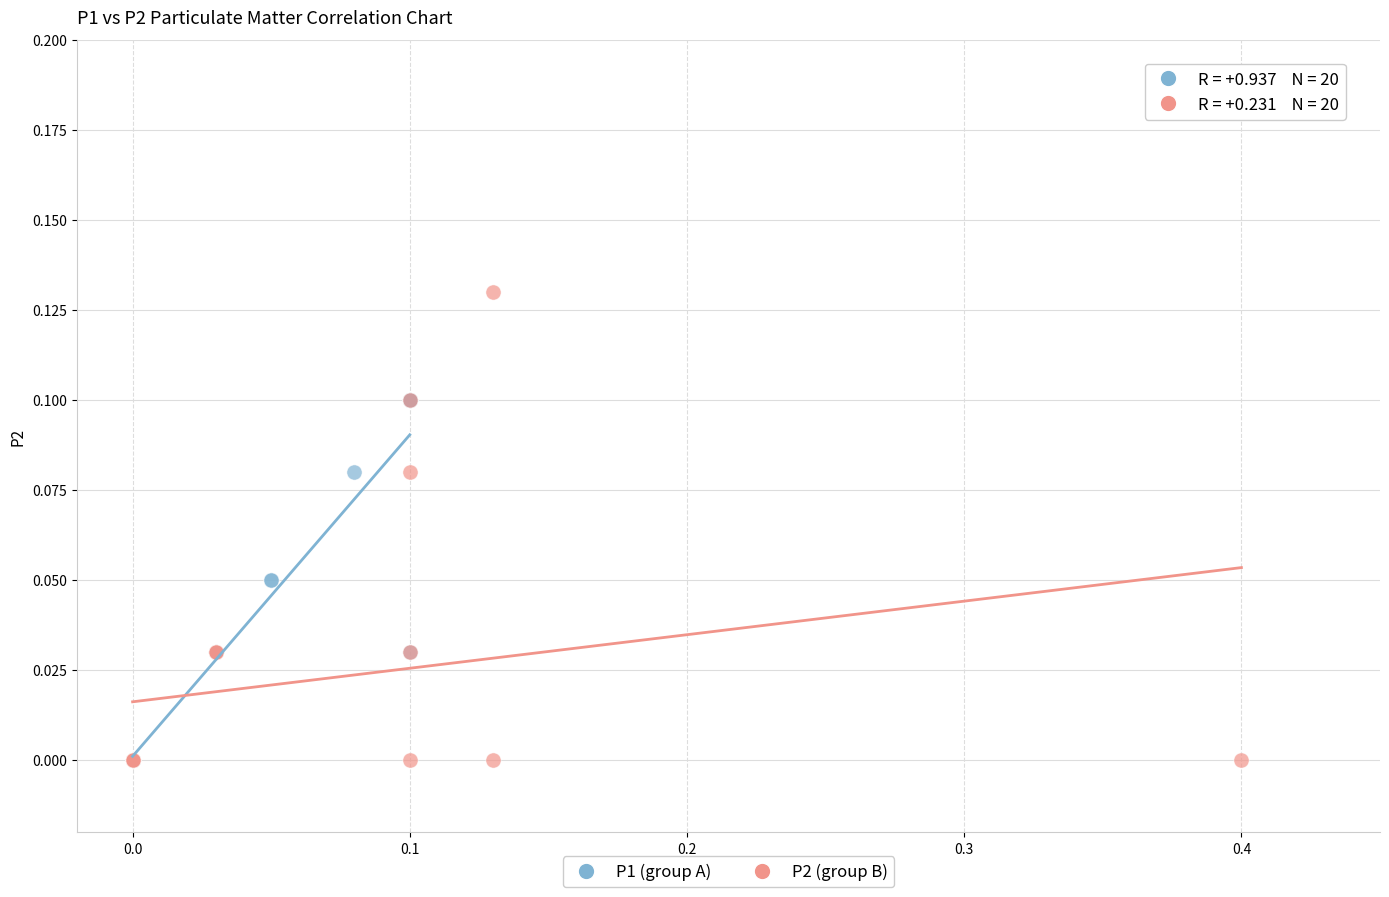

Which series has the widest spread of Y values?

P2 (group B)